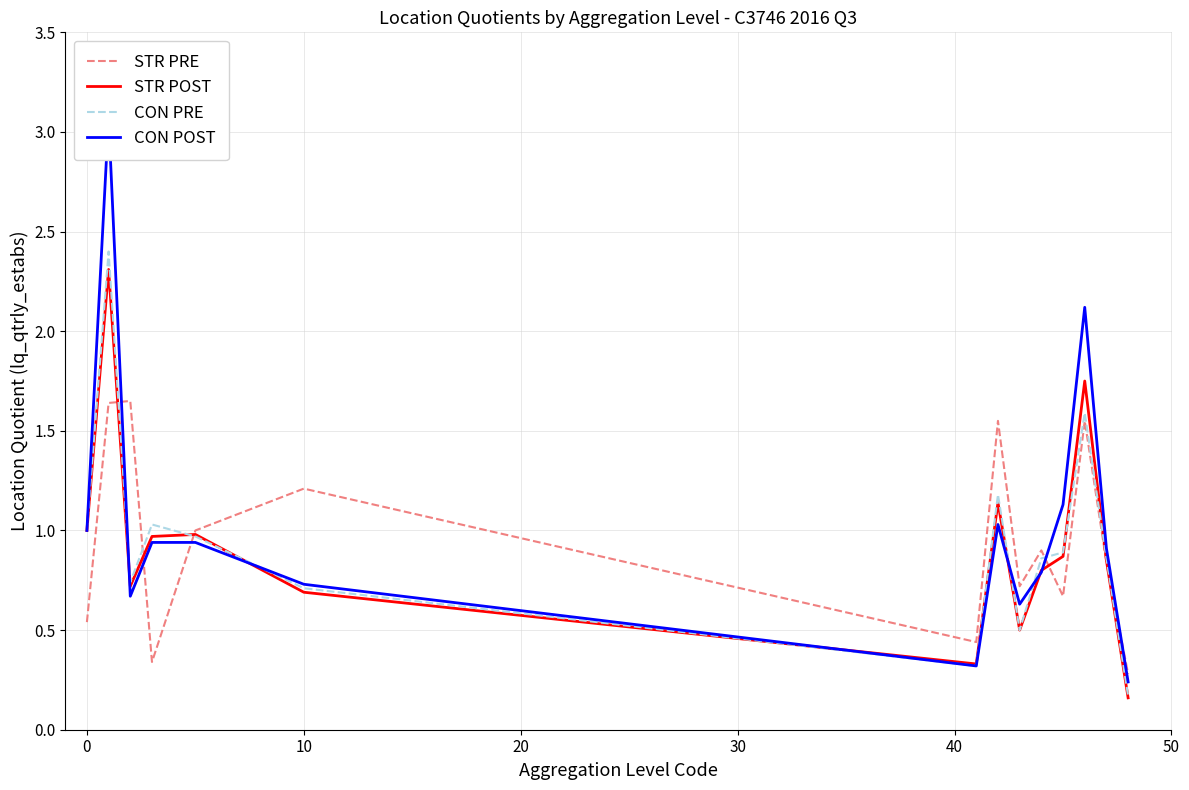

The value of STR POST at 0 is 0.2. True or false?

False